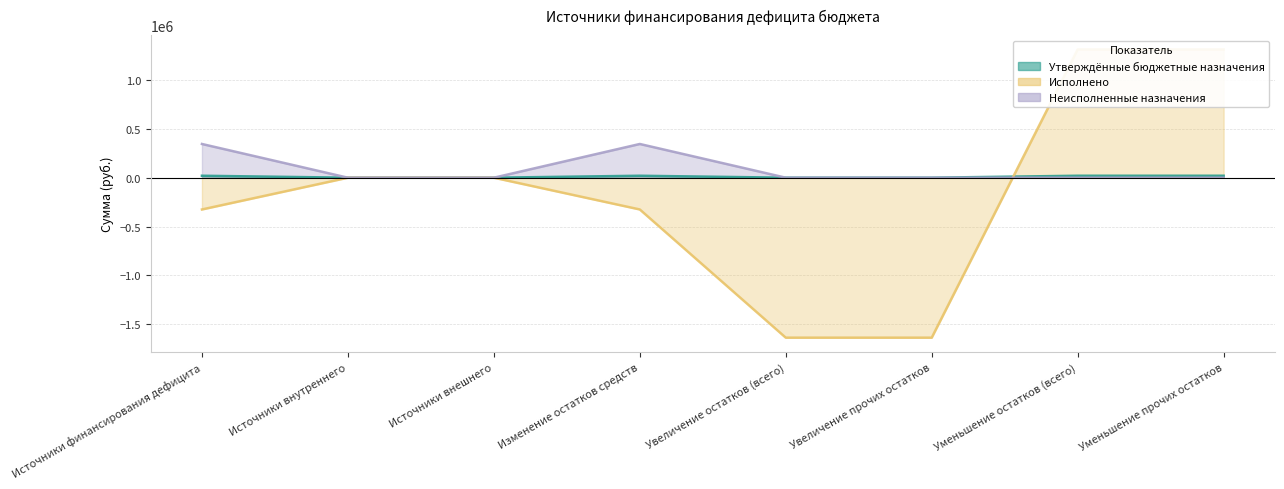

Reading right to left, what are all the values shown in this chart?

Утверждённые бюджетные назначения: Уменьшение прочих остатков=20000.0	Уменьшение остатков (всего)=20000.0	Увеличение прочих остатков=0.0	Увеличение остатков (всего)=0.0	Изменение остатков средств=20000.0	Источники внешнего=0.0	Источники внутреннего=0.0	Источники финансирования дефицита=20000.0
Исполнено: Уменьшение прочих остатков=1311819.5	Уменьшение остатков (всего)=1311819.5	Увеличение прочих остатков=-1636819.5	Увеличение остатков (всего)=-1636819.5	Изменение остатков средств=-324999.9	Источники внешнего=0.0	Источники внутреннего=0.0	Источники финансирования дефицита=-324999.9
Неисполненные назначения: Уменьшение прочих остатков=0.0	Уменьшение остатков (всего)=0.0	Увеличение прочих остатков=0.0	Увеличение остатков (всего)=0.0	Изменение остатков средств=344999.9	Источники внешнего=0.0	Источники внутреннего=0.0	Источники финансирования дефицита=344999.9